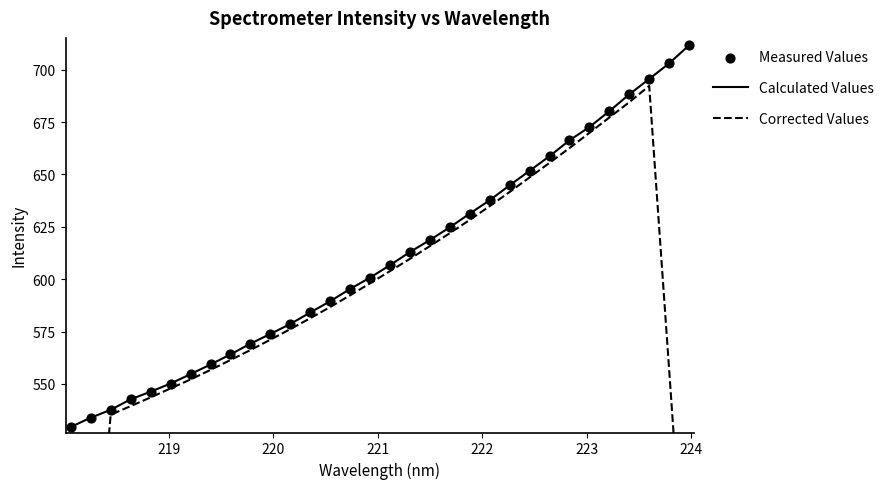

What are all the series names shown in the legend?

Calculated Values, Corrected Values, Measured Values